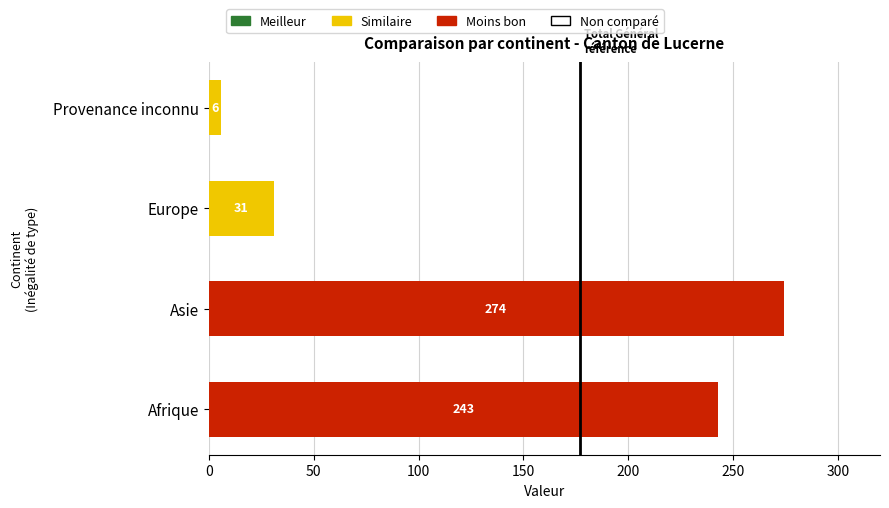

What is the smallest value displayed?

6